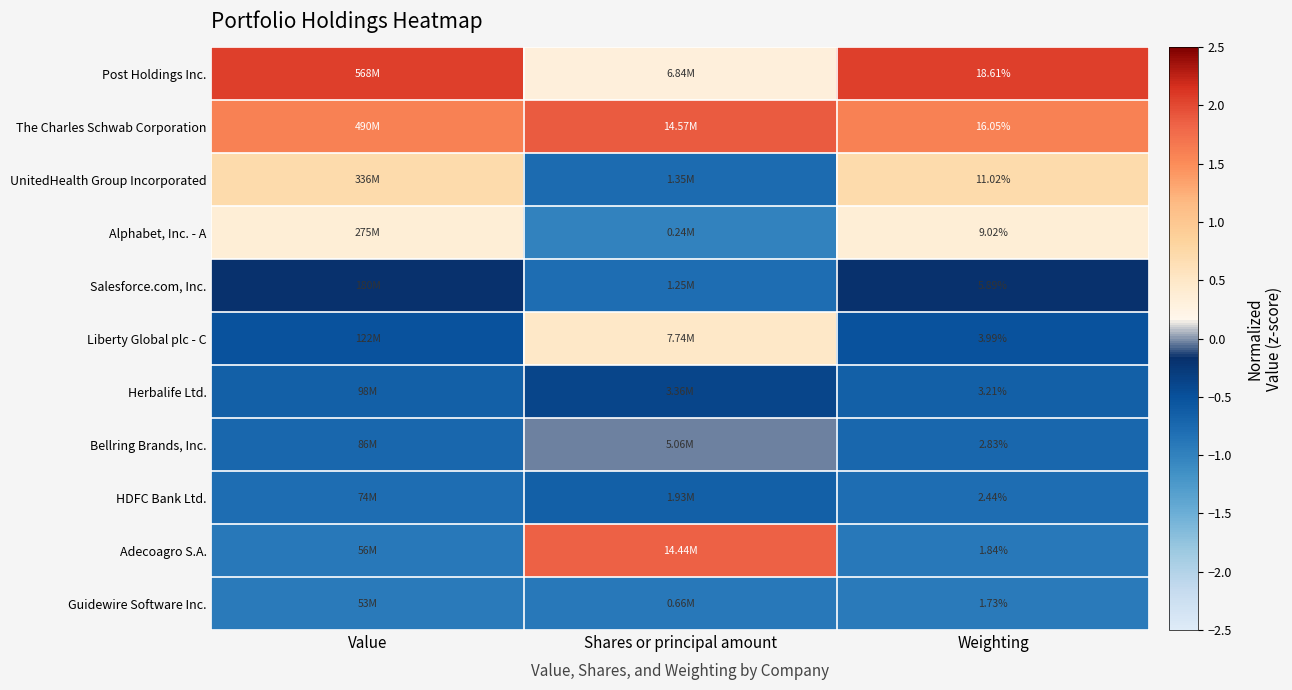

At Weighting, list the series in order from largest to smallest.

Post Holdings Inc., The Charles Schwab Corporation, UnitedHealth Group Incorporated, Alphabet, Inc. - A, Salesforce.com, Inc., Liberty Global plc - C, Herbalife Ltd., Bellring Brands, Inc., HDFC Bank Ltd., Adecoagro S.A., Guidewire Software Inc.